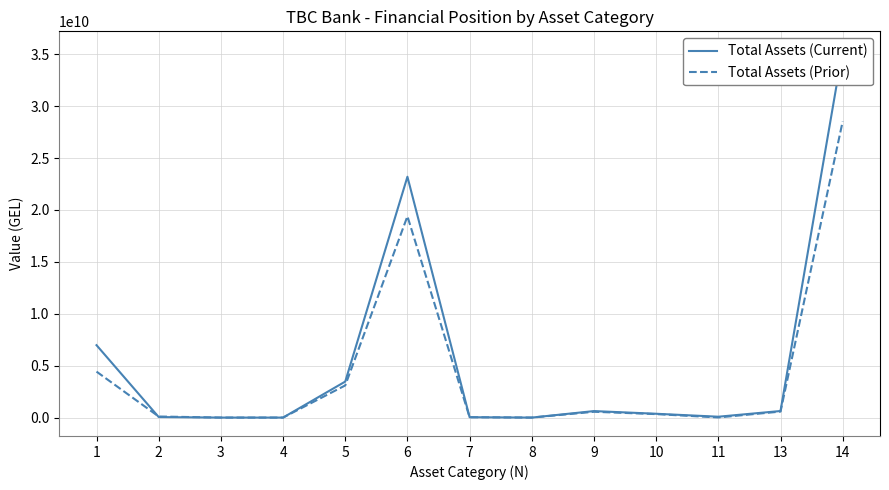

True or false: Total Assets (Current) has a value of 79834311.1 at 2.

False